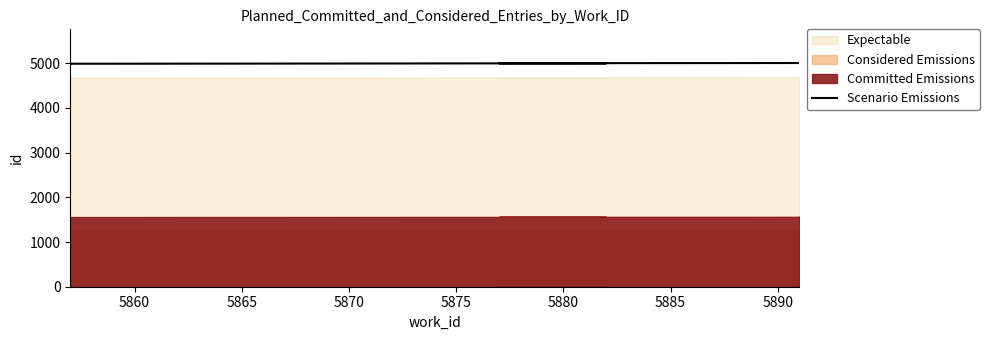

Which has a higher value, 5870 or 5880?

5880